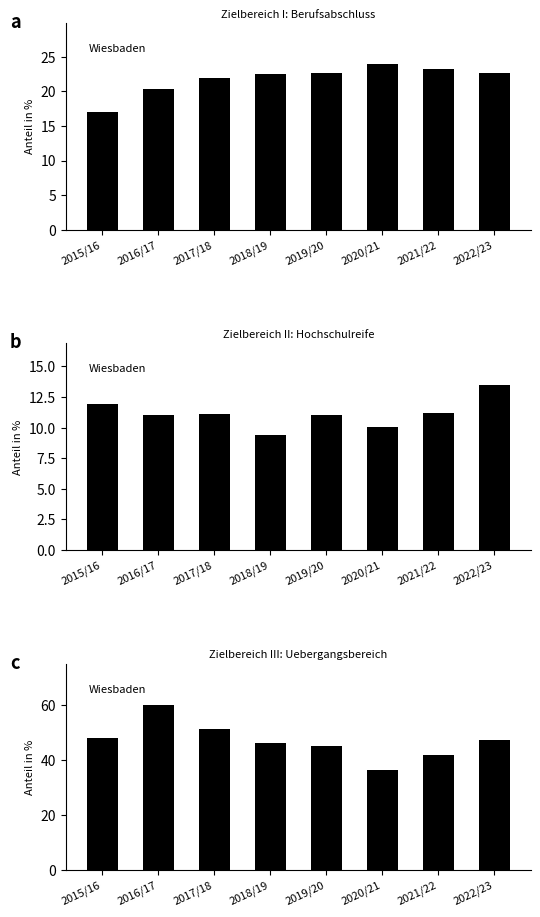

List the labels in order of Zielbereich I: Berufsabschluss value, smallest first.

2015/16, 2016/17, 2017/18, 2018/19, 2019/20, 2022/23, 2021/22, 2020/21